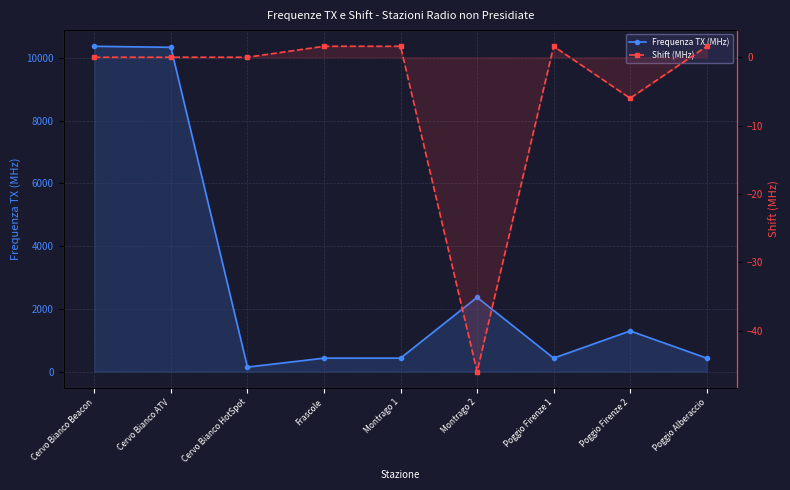

At which label is Shift (MHz) closest to -22?

Poggio Firenze 2